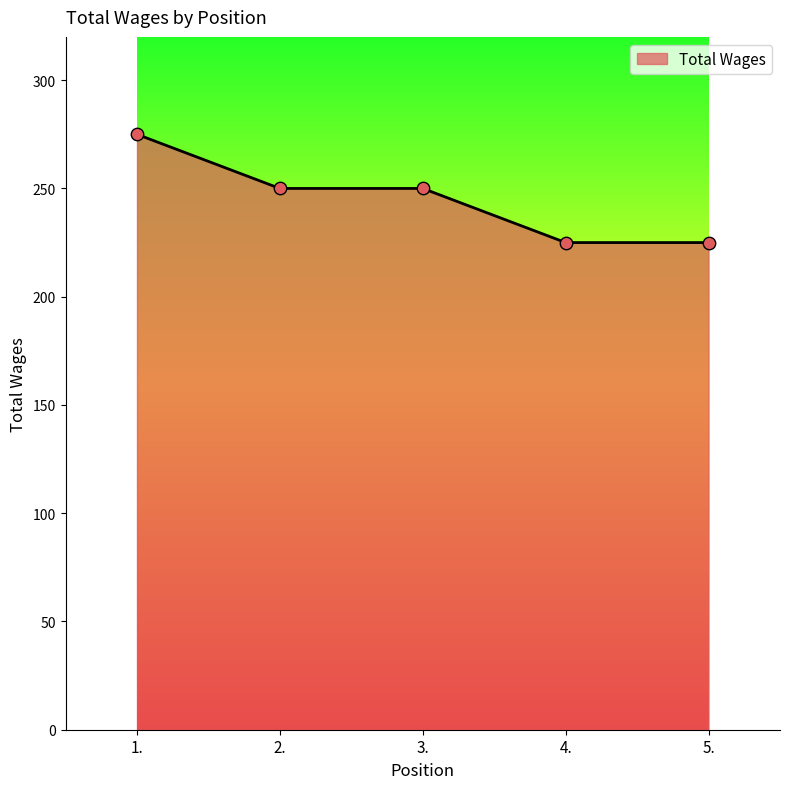

Between 3. and 1., which is larger?

1.